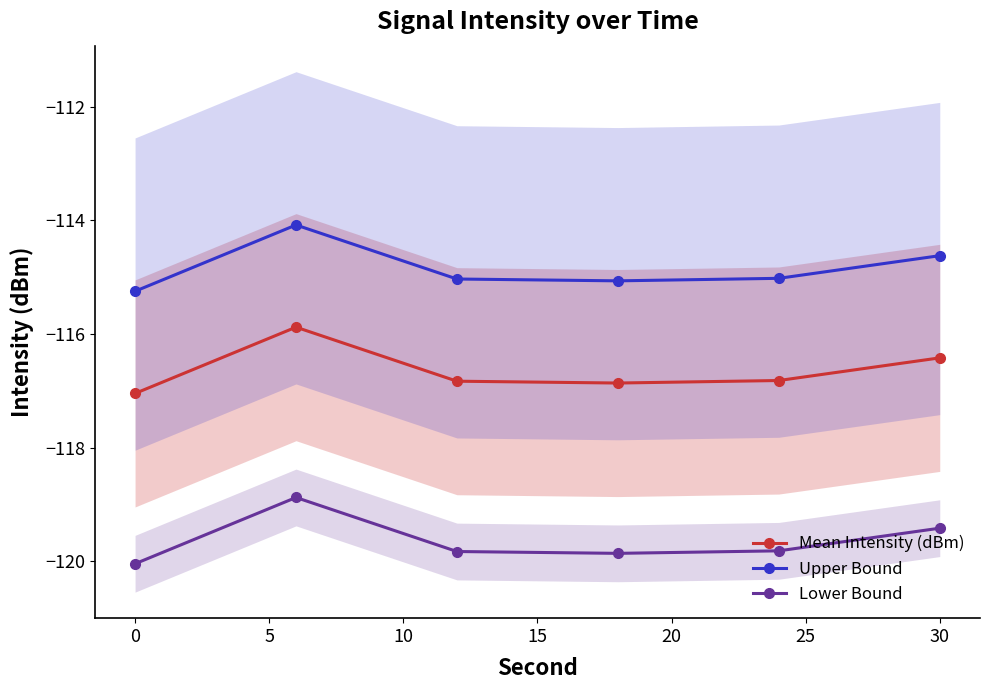

Does the chart display data point markers on the line(s)?

Yes